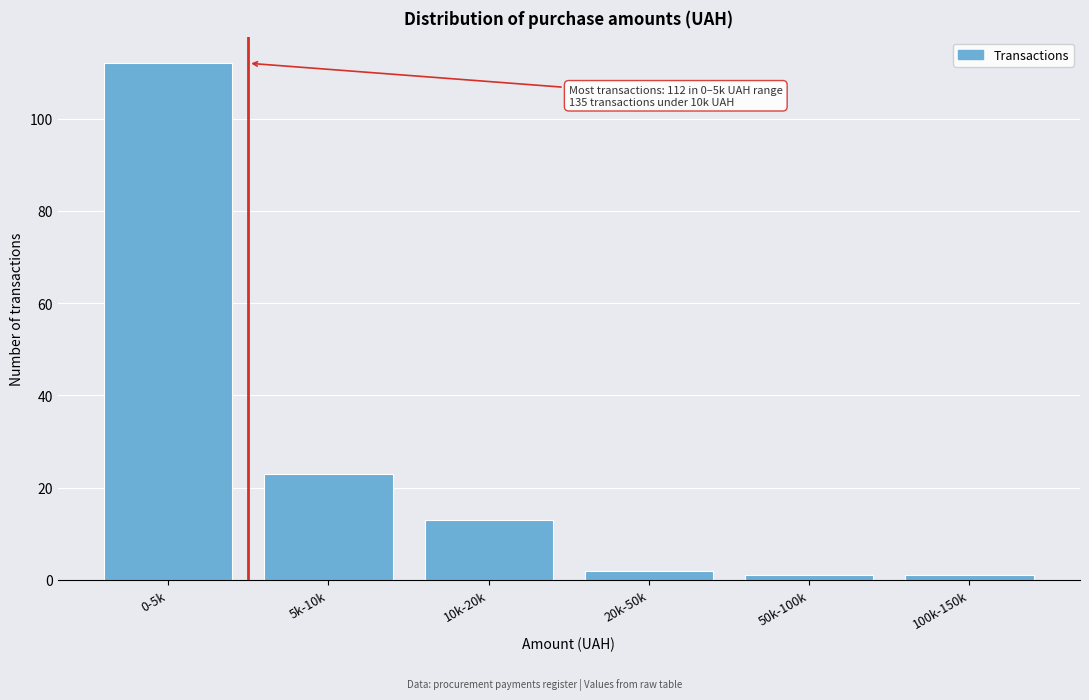

Reading left to right, what are all the values shown in this chart?

112	23	13	2	1	1